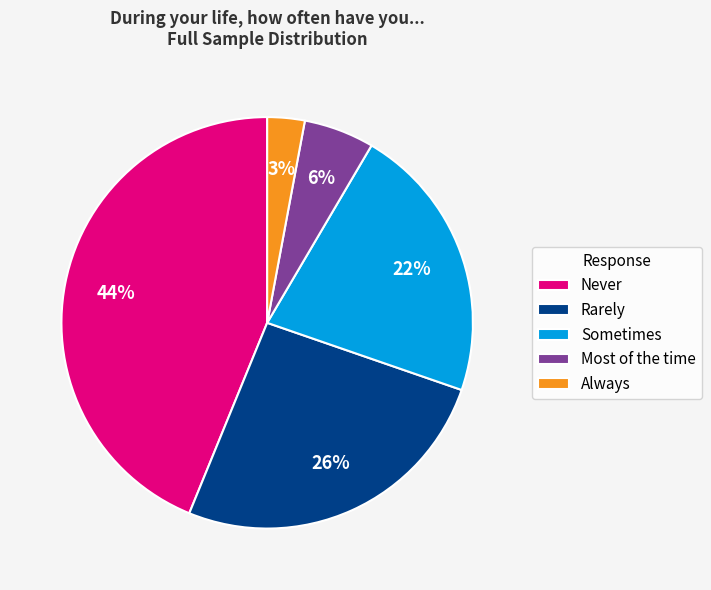

Which slice is the largest?

Never